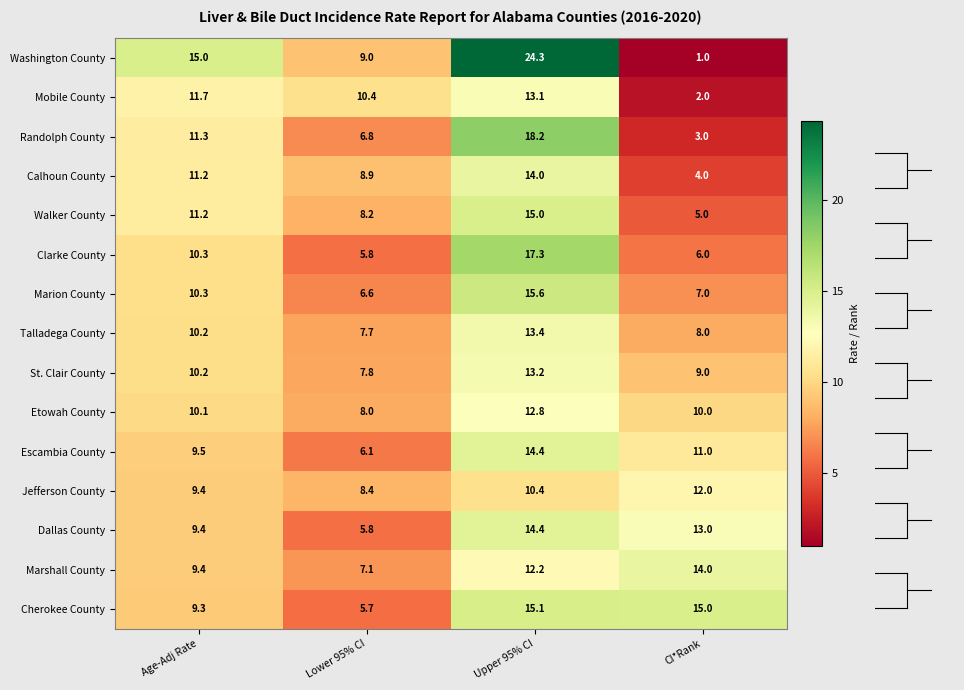

How many distinct data groups are displayed?

15